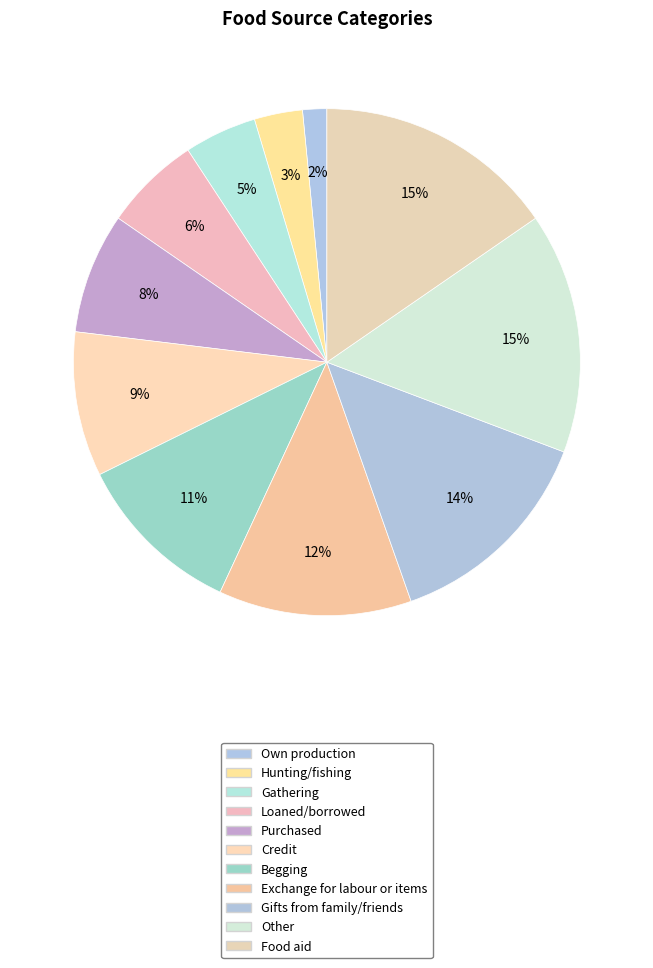

Count the number of slices in the pie.

11